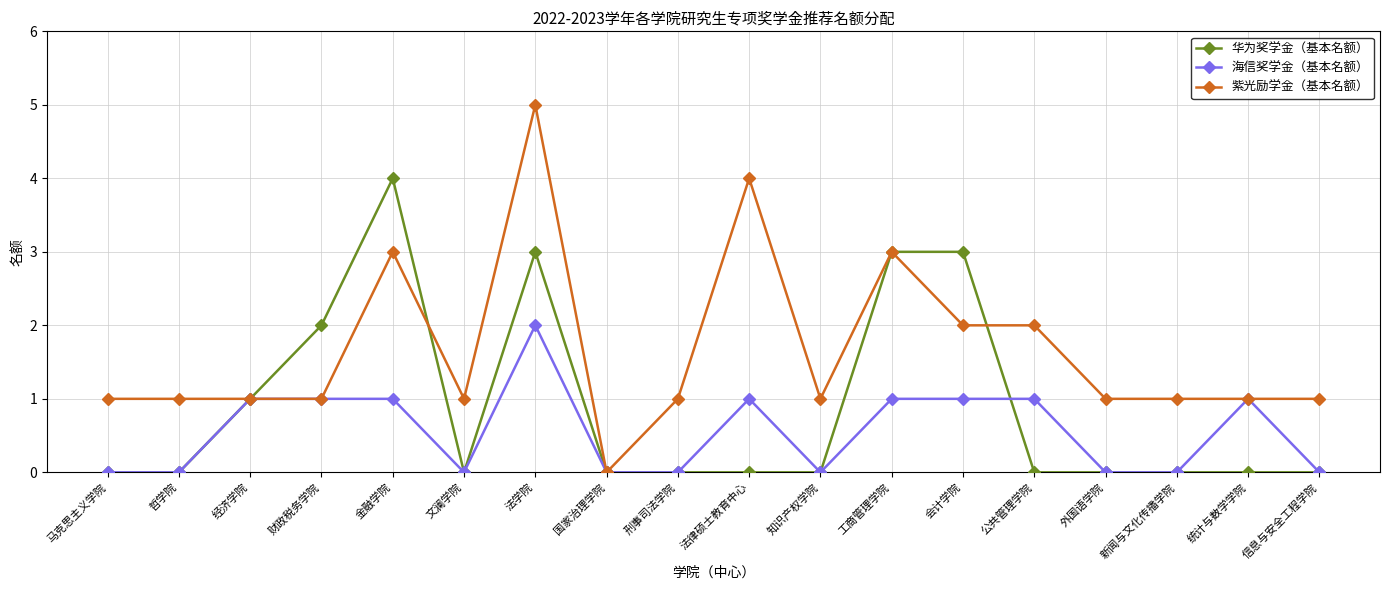

What is the label of the 13th point from the left?

会计学院